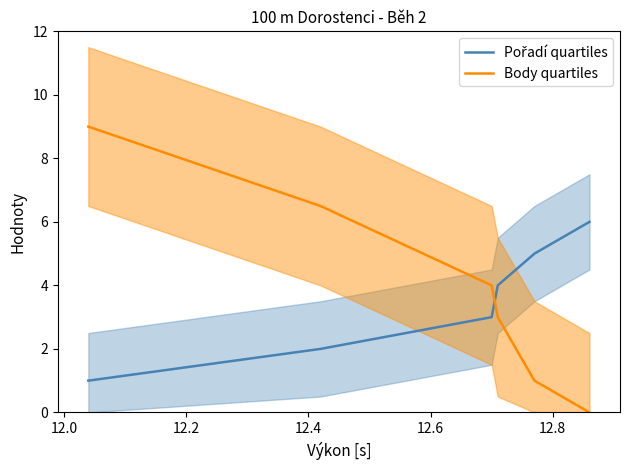

Reading left to right, transcribe all the data shown in this chart.

Pořadí quartiles: 1.0	2.0	3.0	4.0	5.0	6.0
Body quartiles: 9.0	6.5	4.0	3.0	1.0	0.0